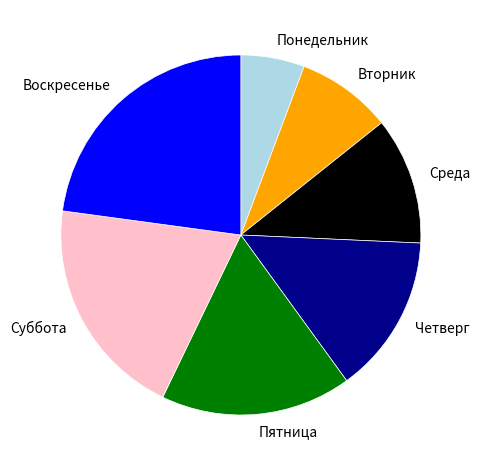

Approximately how many times larger is the value at Среда compared to Понедельник?

2.0